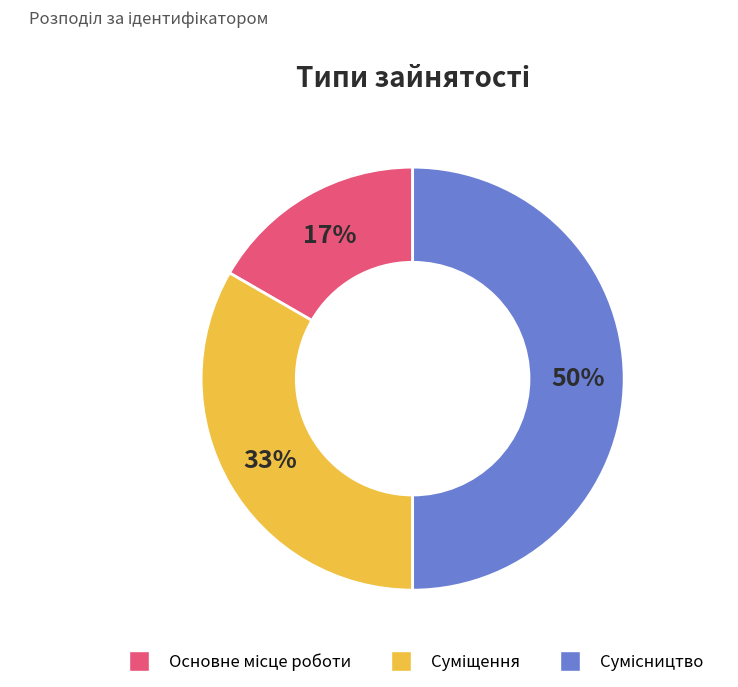

To the nearest percent, what is the average slice percentage?

33%